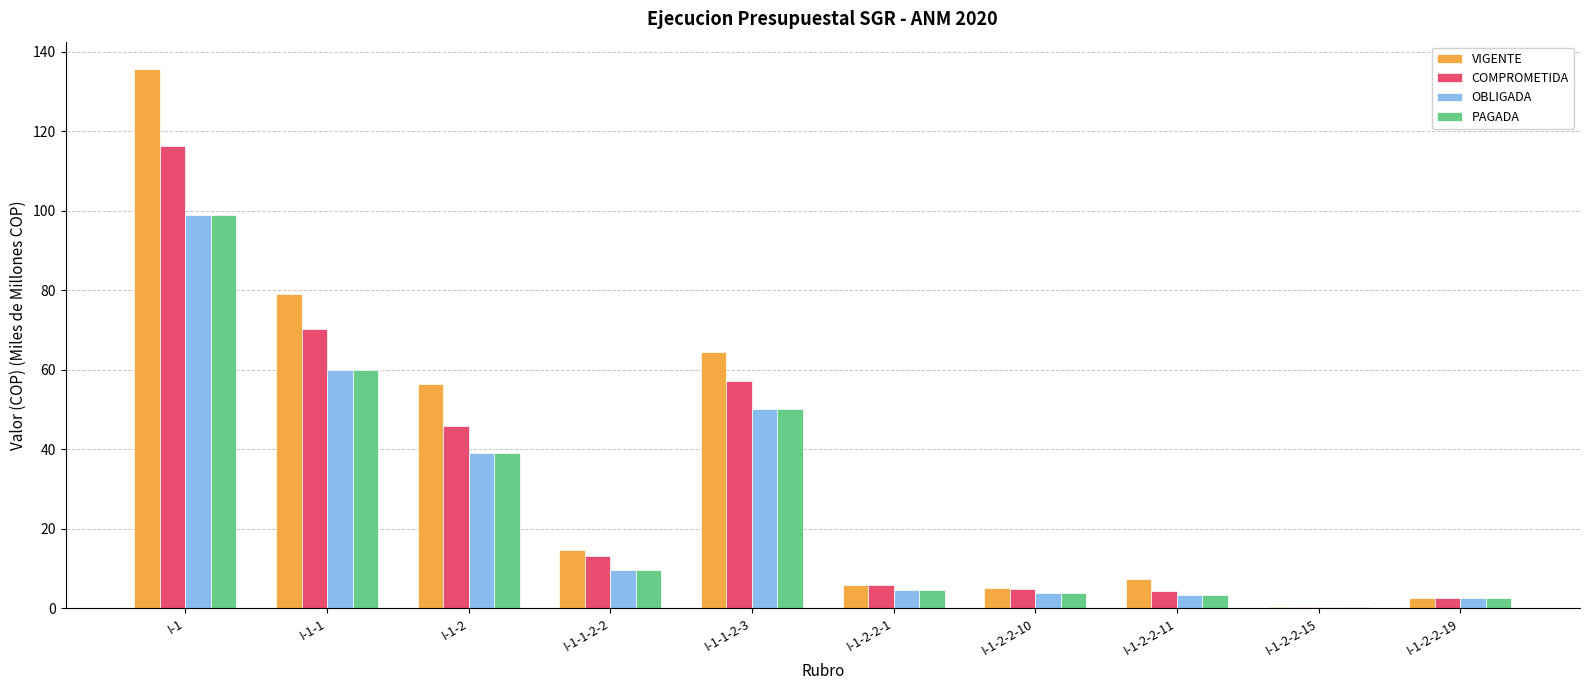

True or false: PAGADA has a value of 168.6 at I-1.

False